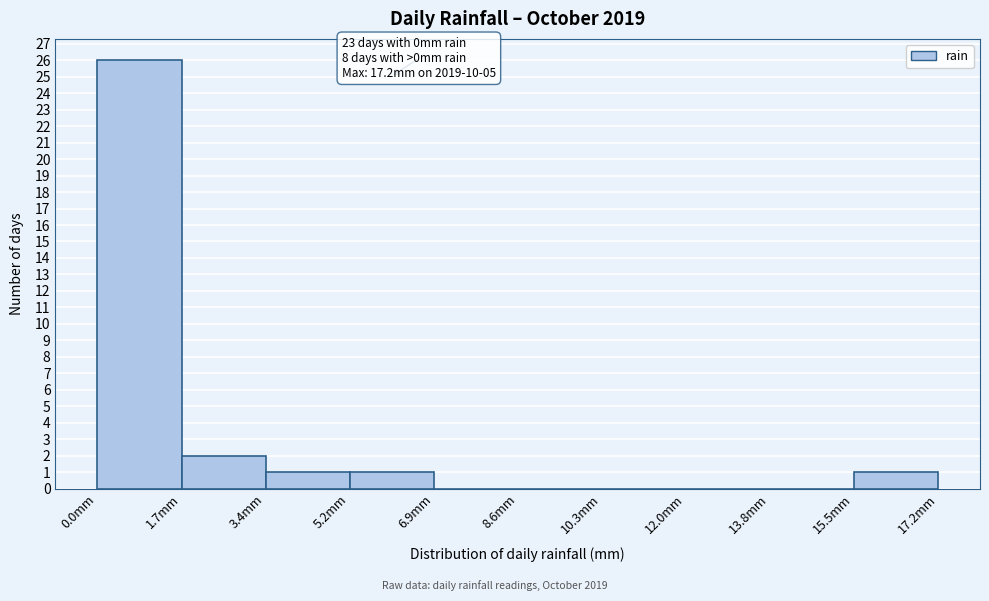

Which range on the x-axis has the tallest bar?

0.00 to 1.72